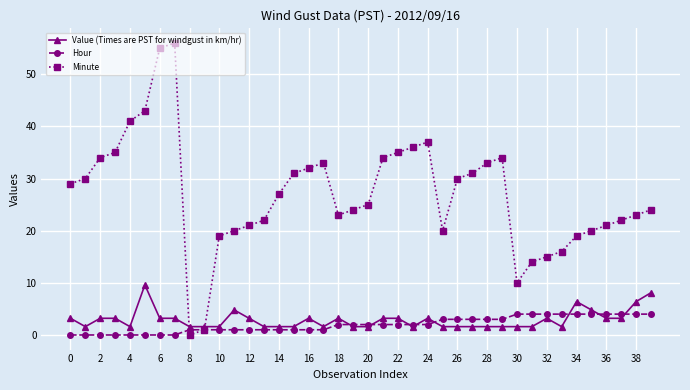

What is the sum of all Minute values?

1075.0